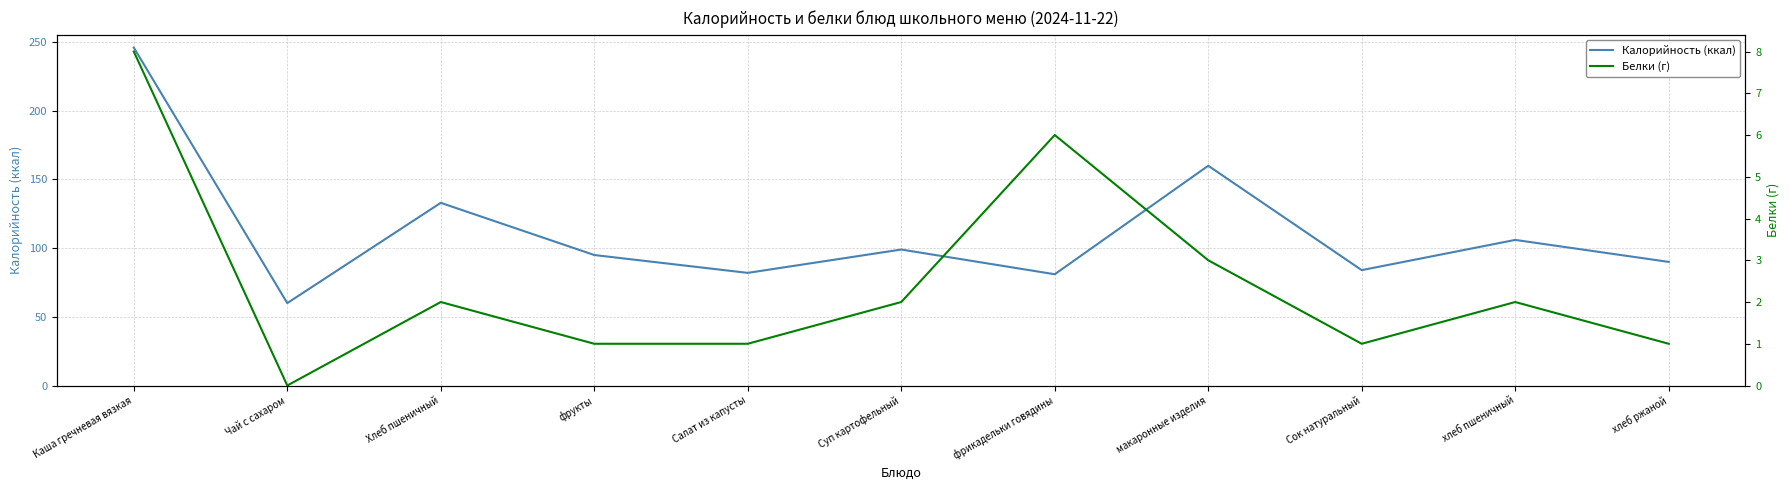

What is the difference between the second highest and second lowest values in the Белки (г) series?

5